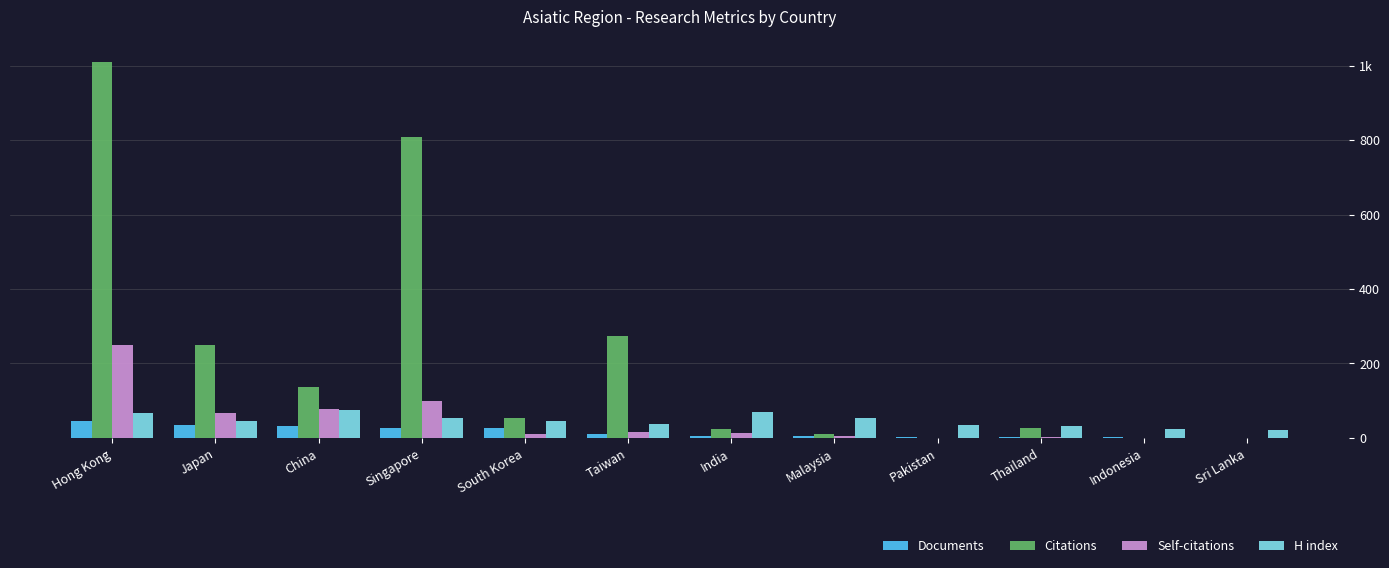

At which label does Self-citations reach its minimum?

Pakistan